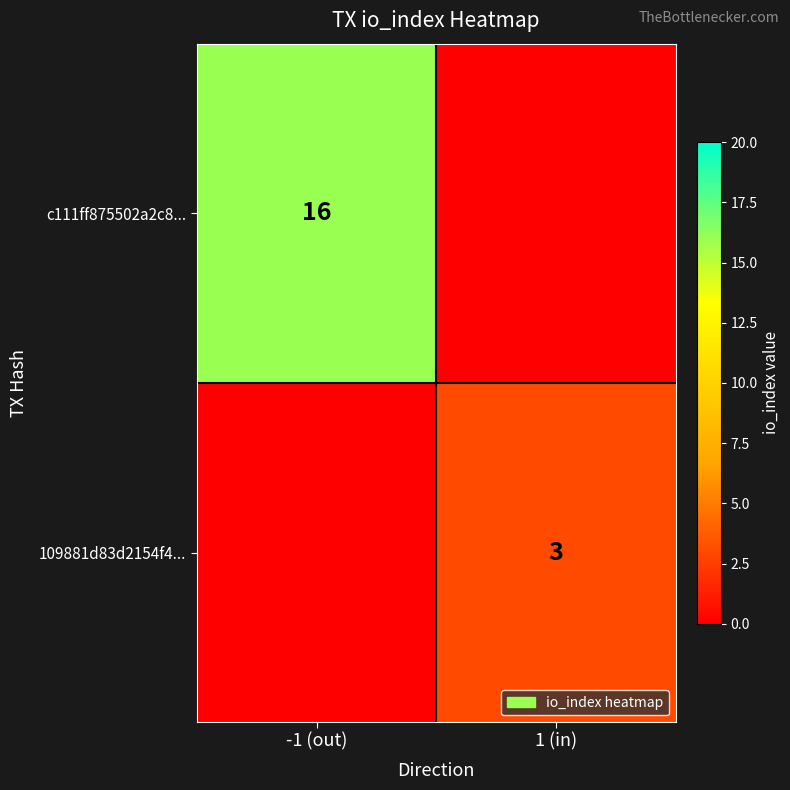

Between 1 (in) and -1 (out), which is larger?

-1 (out)